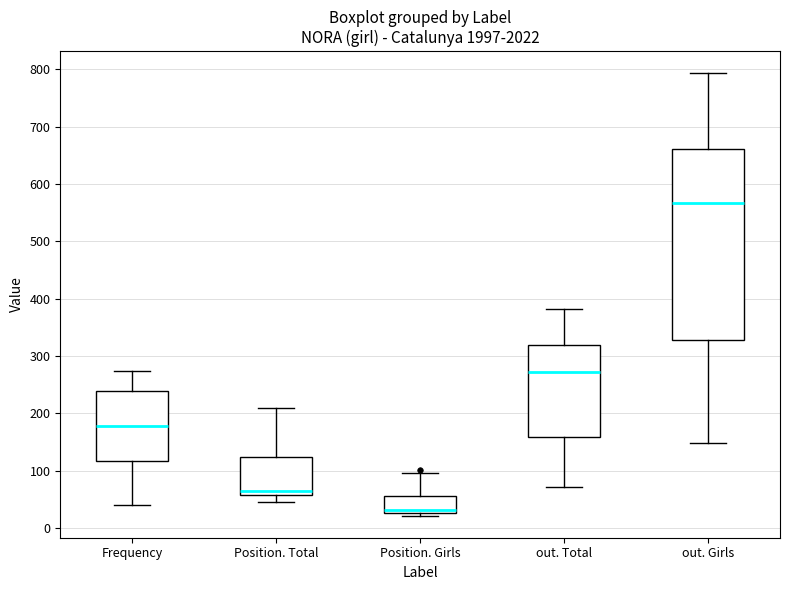

Which box has the lowest median line?

Position. Girls